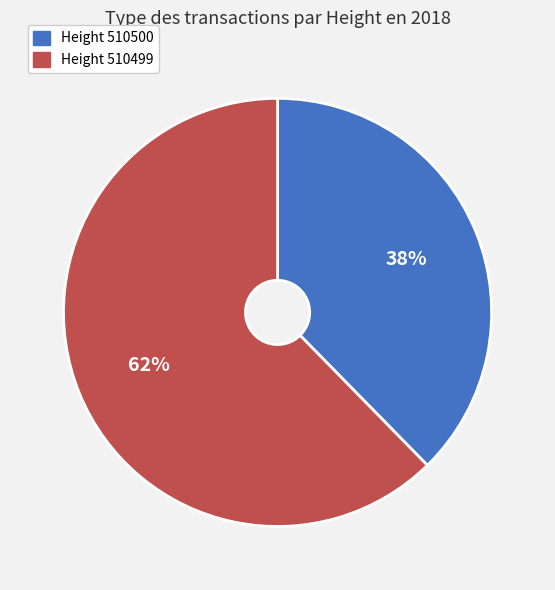

Is there a majority slice in this chart?

Yes